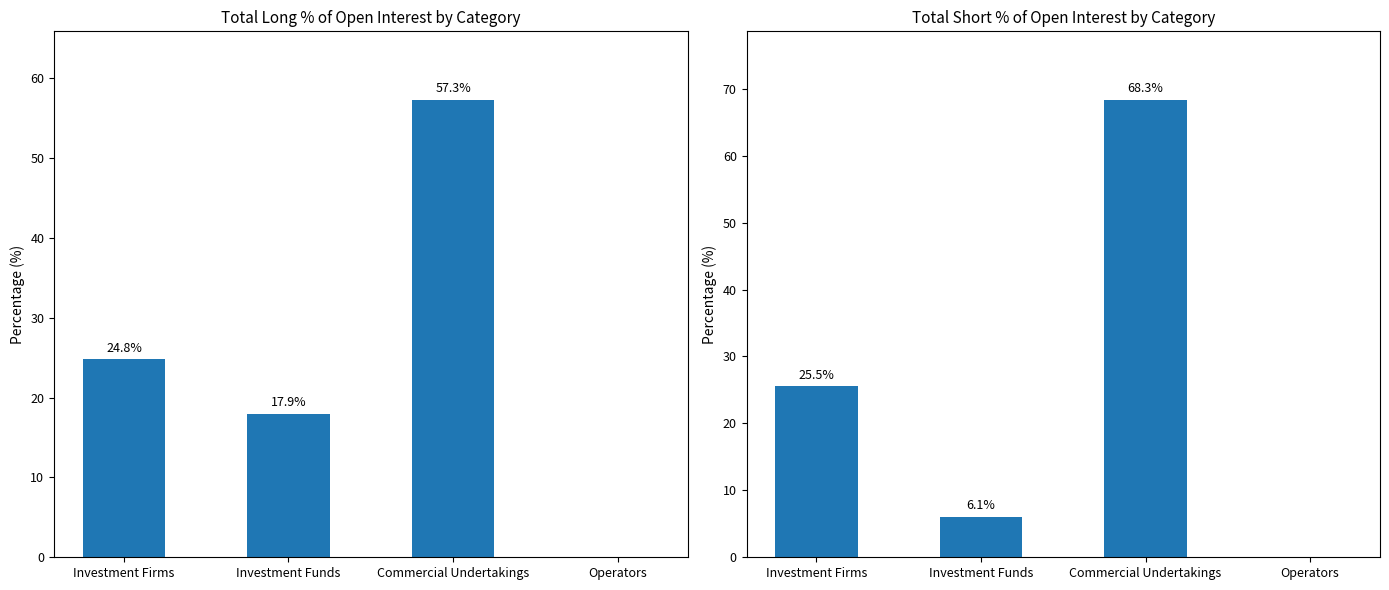

Where is Short nearest to the value 34?

Investment Firms